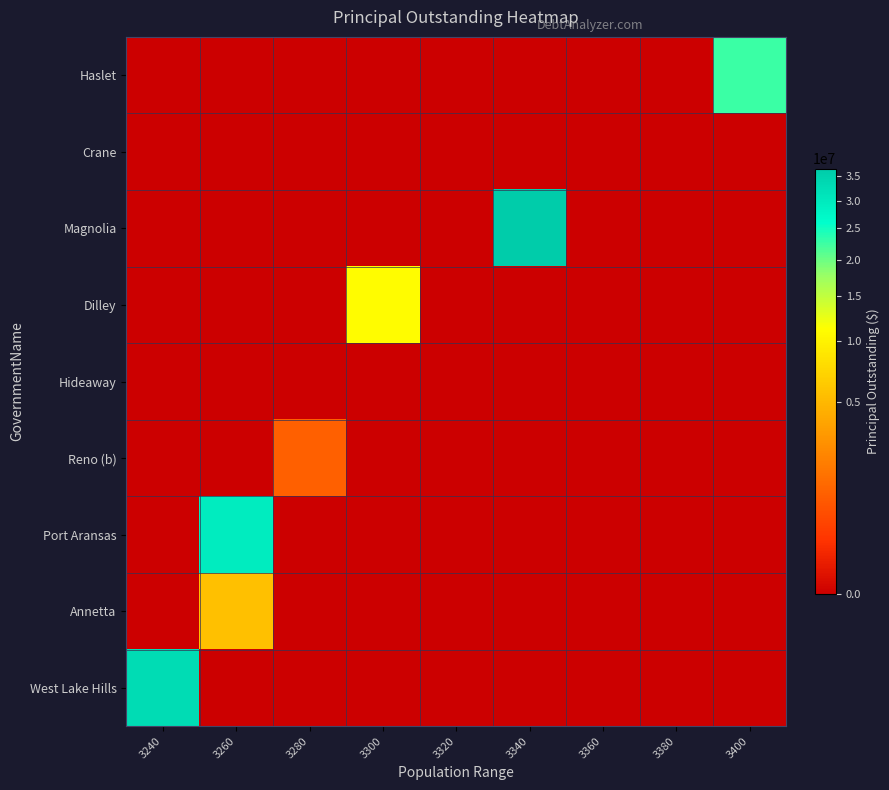

Between 3280 and 3340, which is larger?

3280